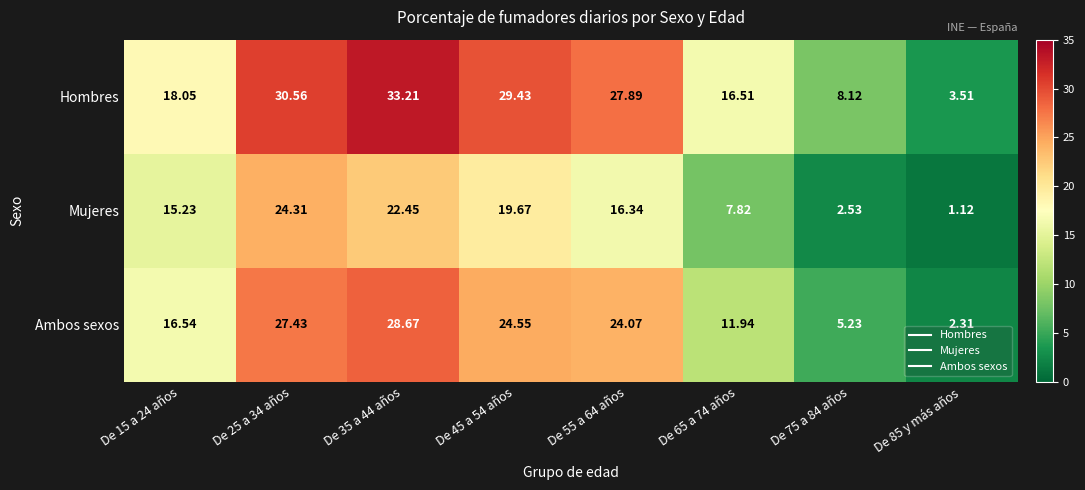

Which series has the widest spread of values?

Hombres